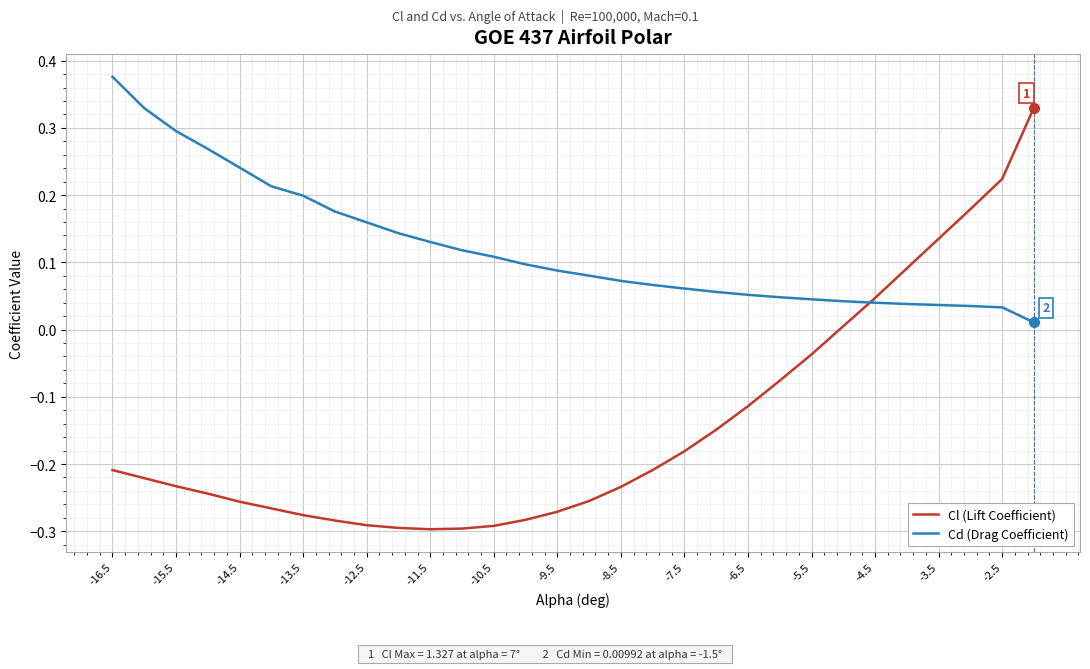

Rank the series by their maximum value, from highest to lowest.

Cd (Drag Coefficient), Cl (Lift Coefficient)